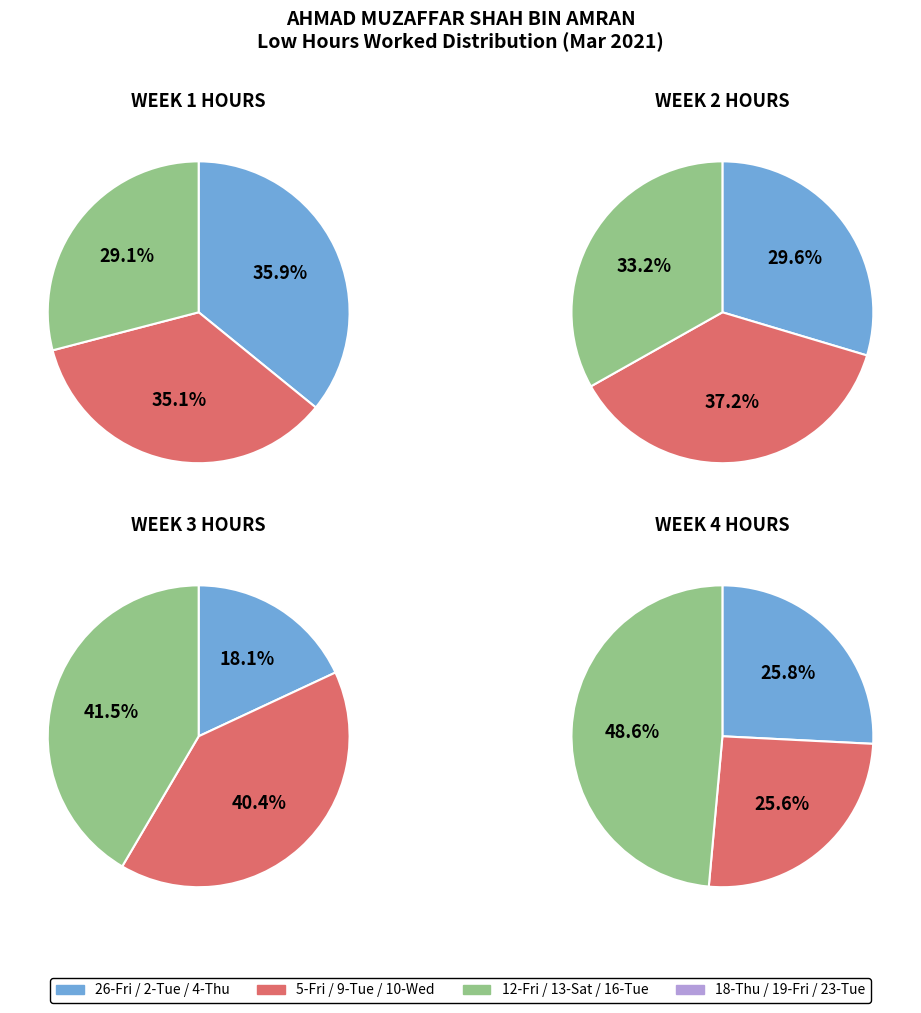

To the nearest percent, what is the combined percentage of 13-Sat and 23-Tue?

27%